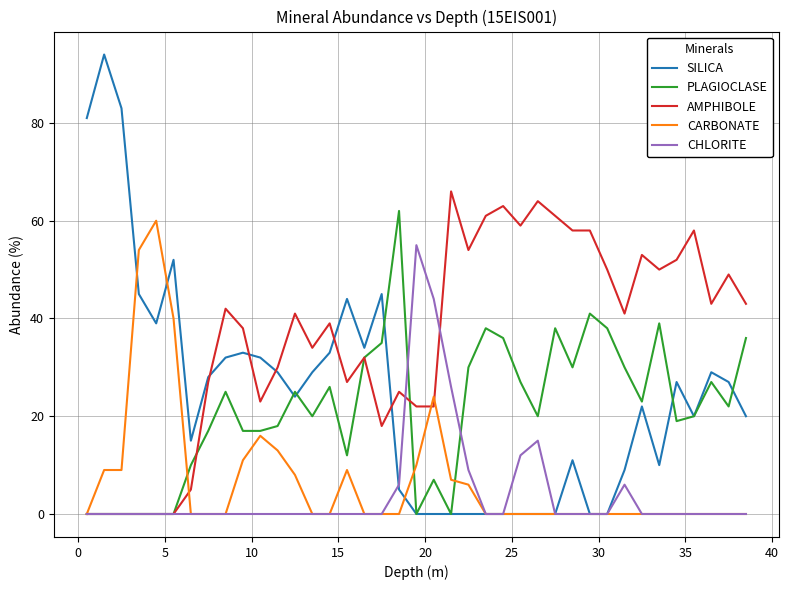

Does the chart display data point markers on the line(s)?

No